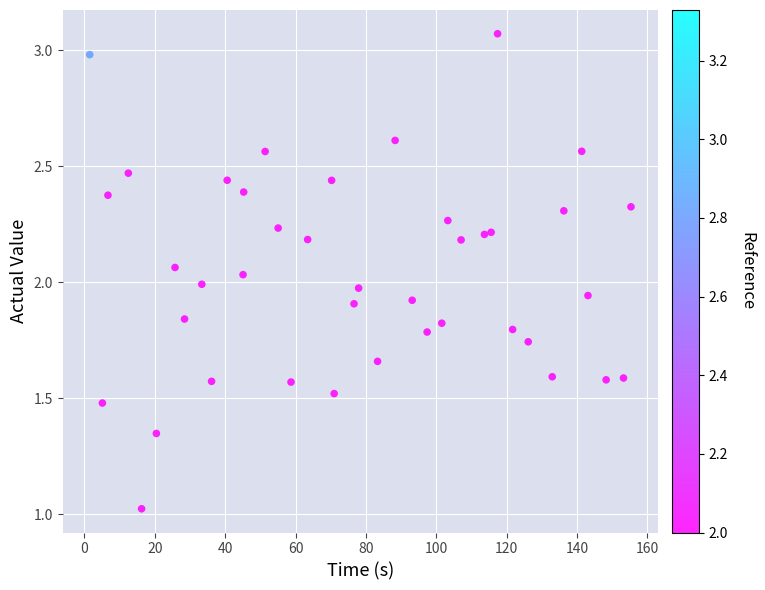

What is the range of X values (max minus min)?

153.9